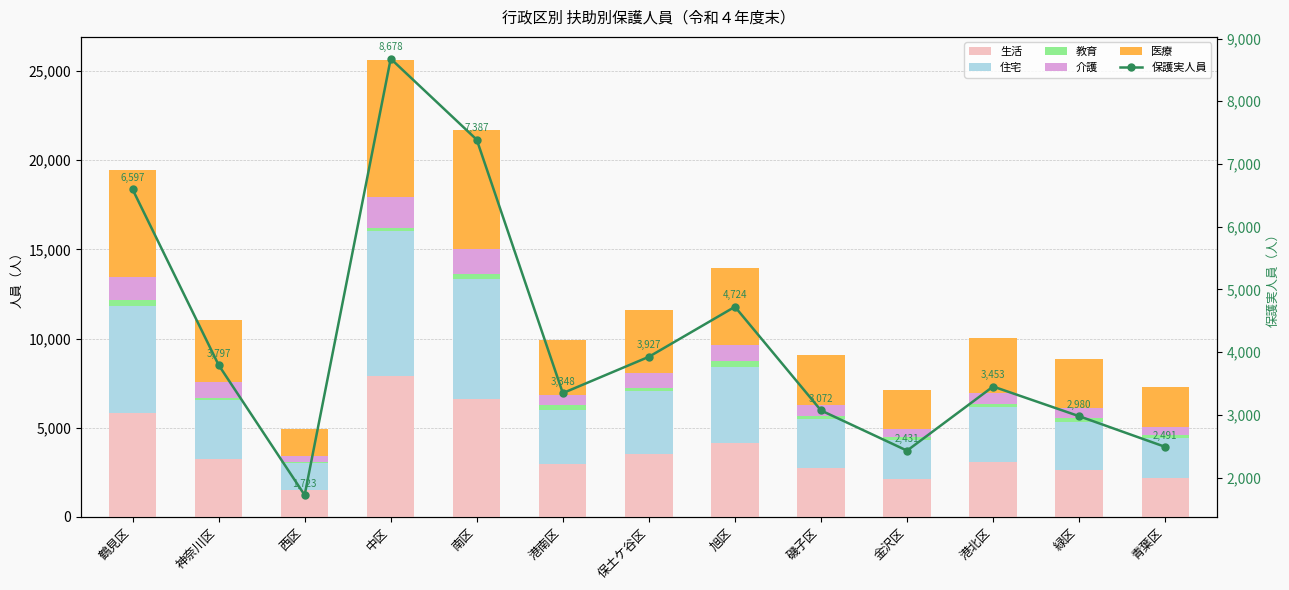

Which category has the lowest value in the 医療 series?

西区